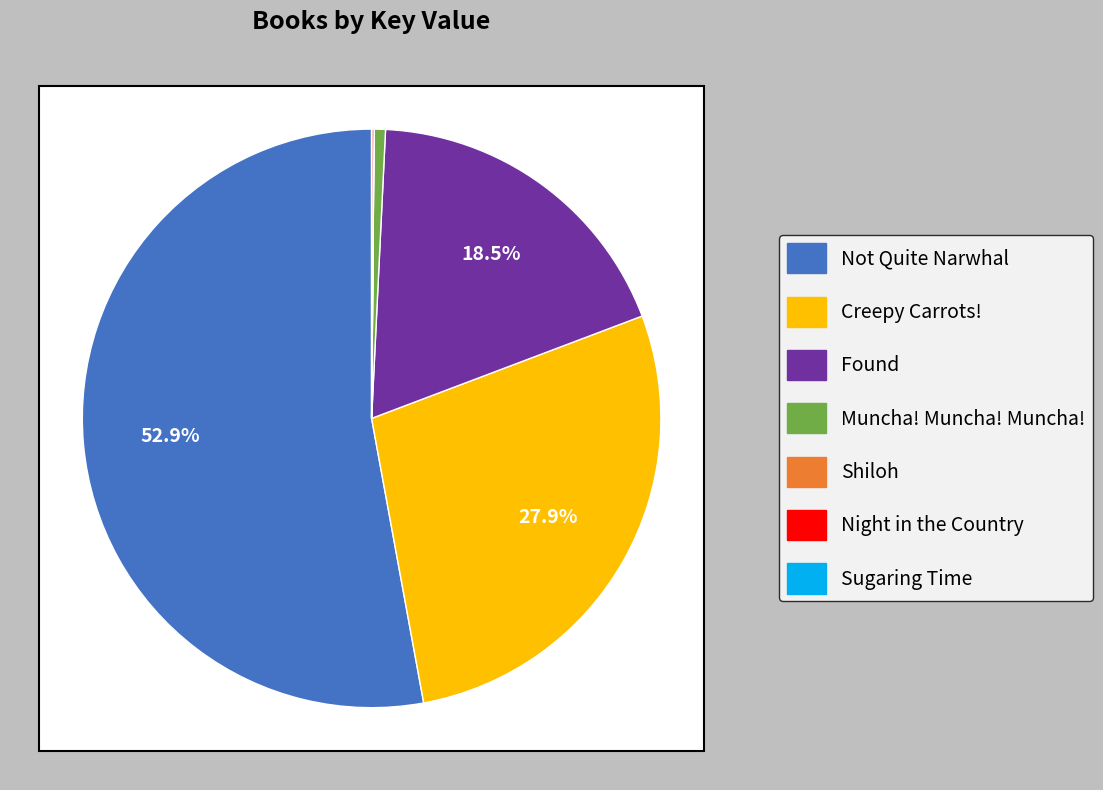

How many segments does this pie chart have?

7